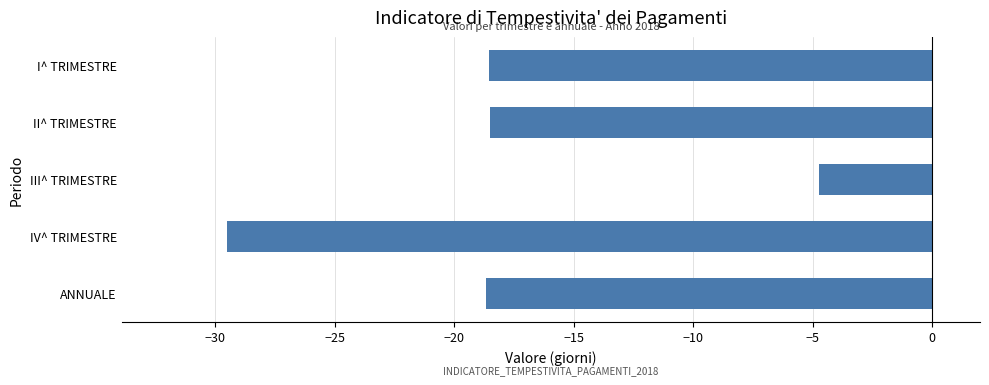

What is the sum of the values at I^ TRIMESTRE and II^ TRIMESTRE?

-37.1